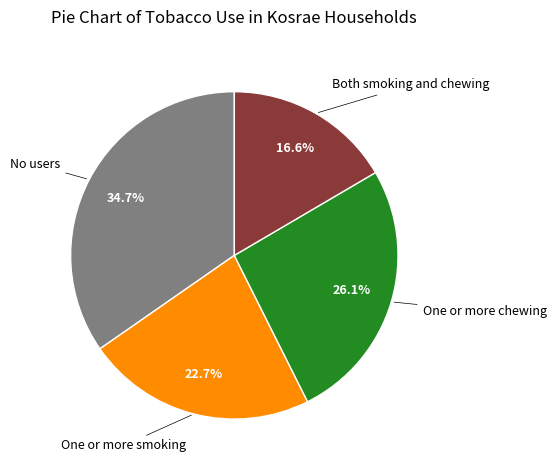

Does Both smoking and chewing account for over 50% of the chart?

No